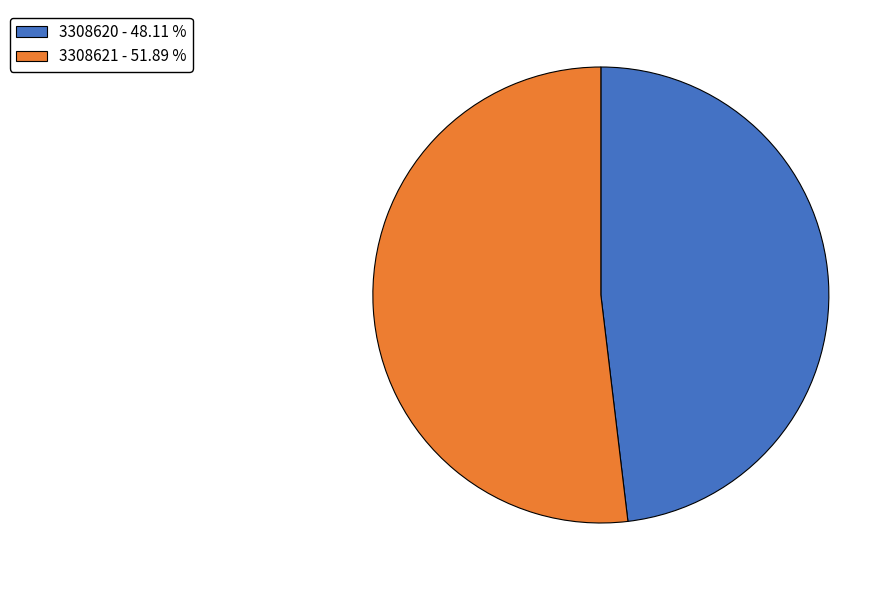

The 3308620 slice represents 60% of the pie. True or false?

False